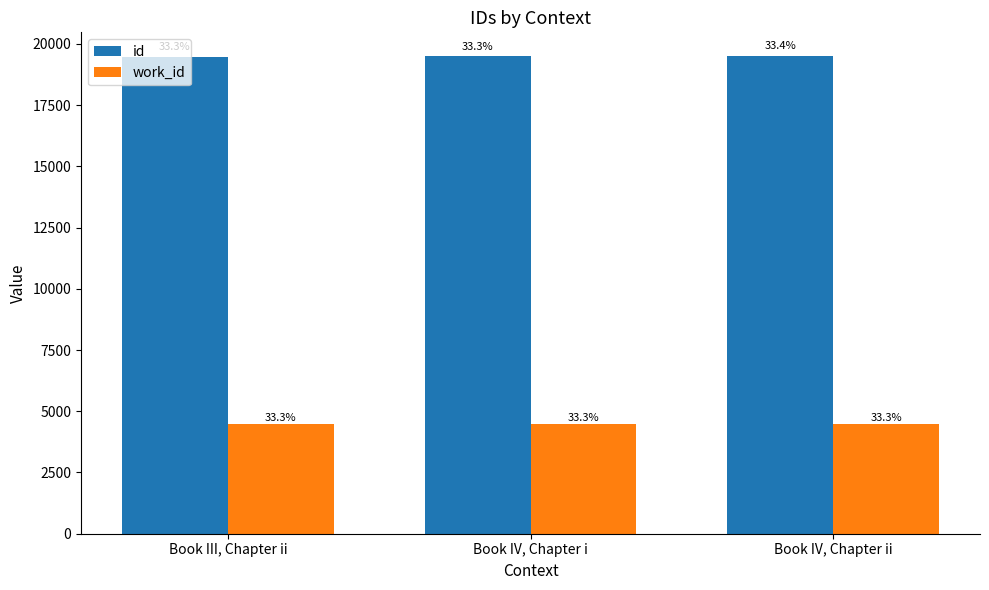

How many bars are there in each group?

2